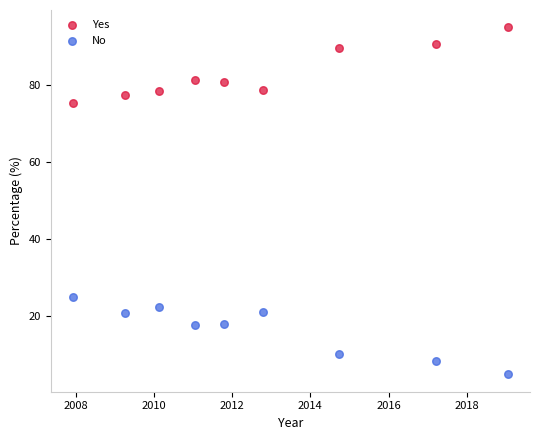

What are all the series names shown in the legend?

Yes, No